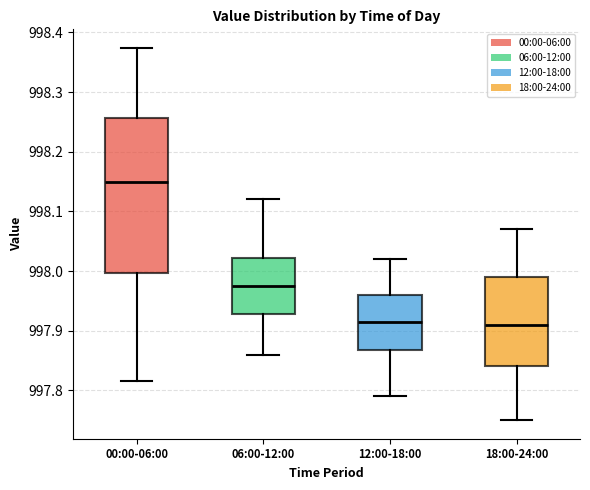

Where does the upper whisker of the box for 00:00-06:00 end on the y-axis? The values are not printed on the chart, so give them approximately, as read against the axis.

998.37